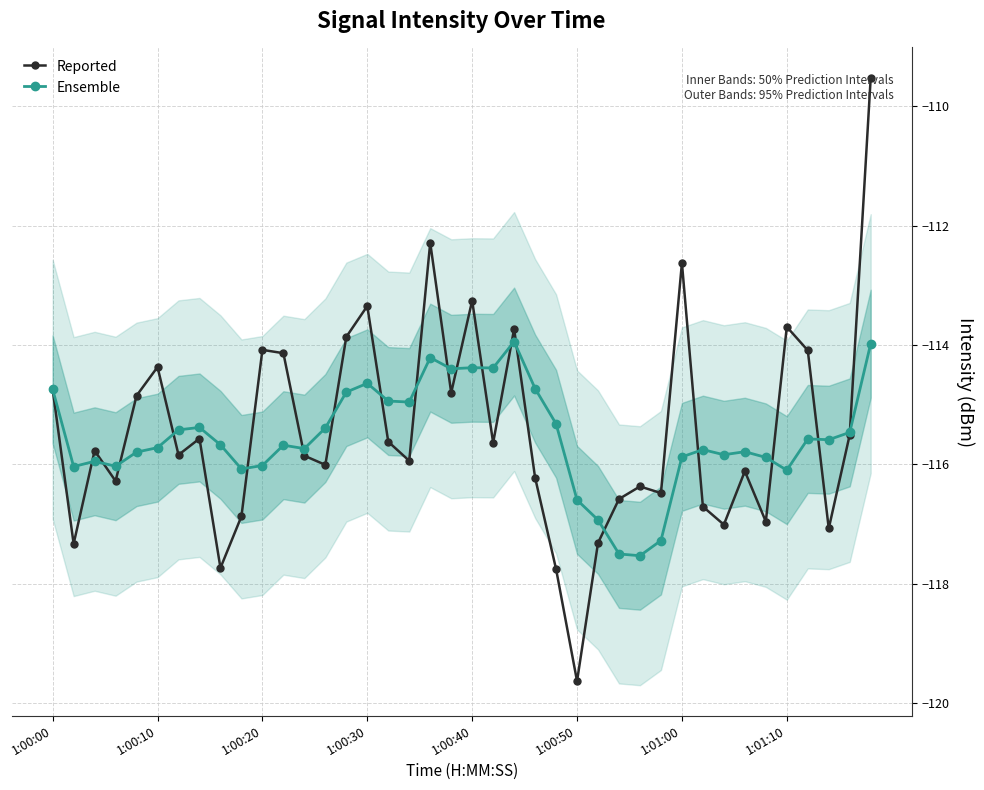

What is the highest value of the Ensemble series?

-113.9